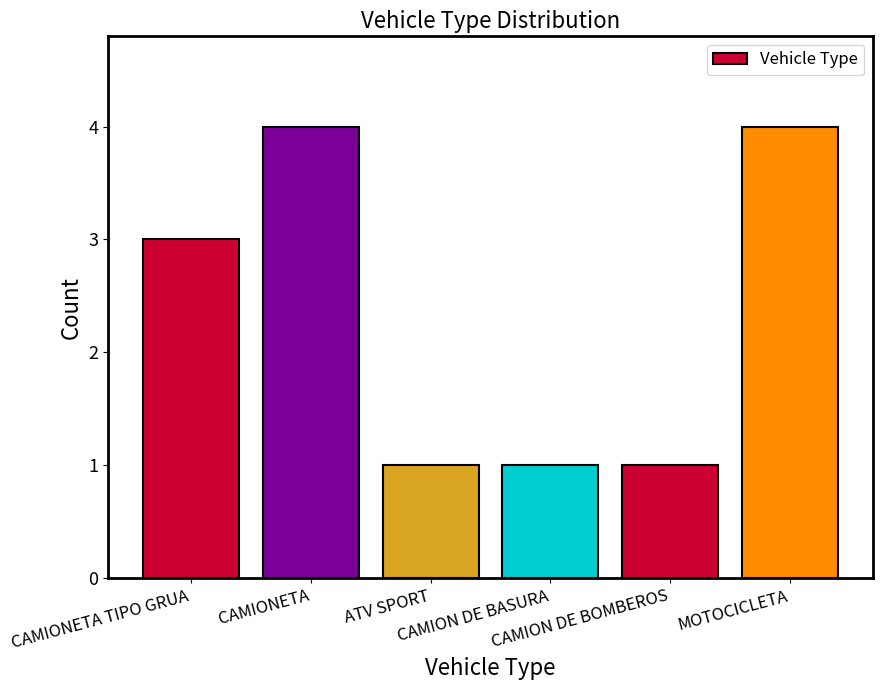

What is the value of the 2nd bar from the left?

4